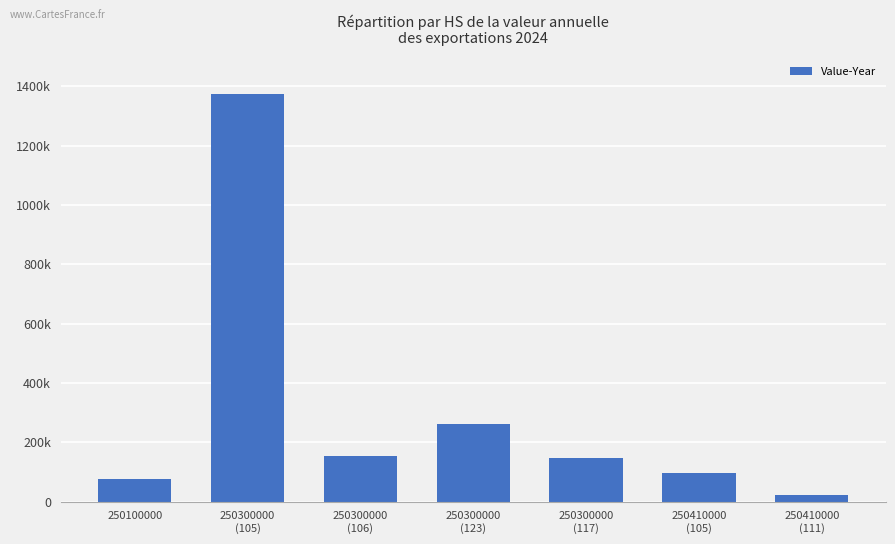

Where is the data nearest to the value 698634?

250300000
(123)